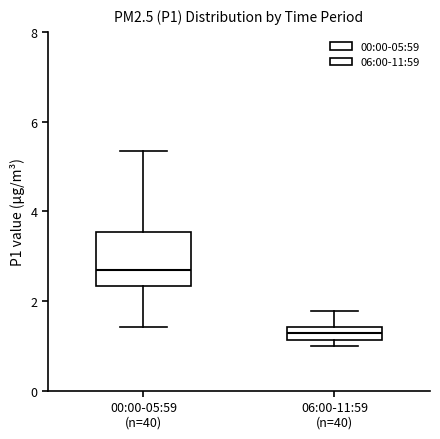

Where does the upper whisker of the box for 06:00-11:59 (n=40) end on the y-axis? The values are not printed on the chart, so give them approximately, as read against the axis.

1.8